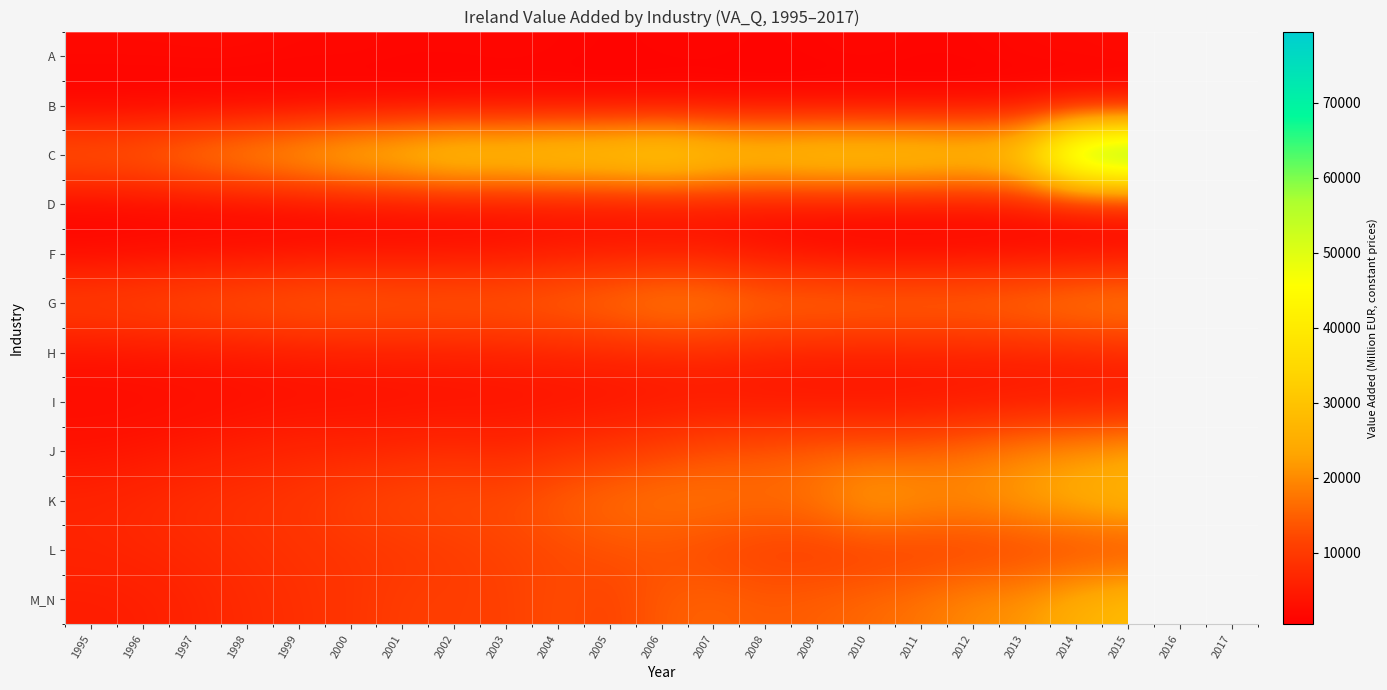

What is the total value across all series at 2012?

136960.9